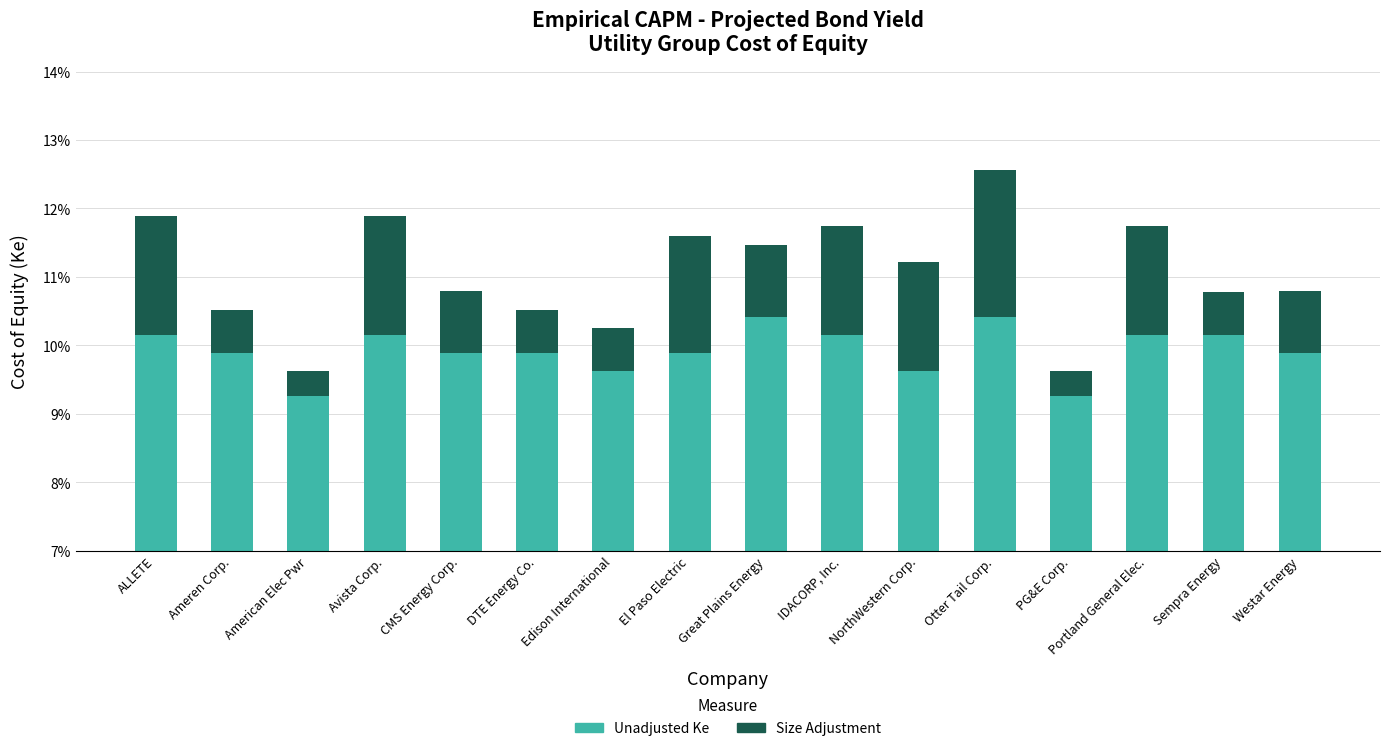

Between Ameren Corp. and PG&E Corp., which is larger?

Ameren Corp.